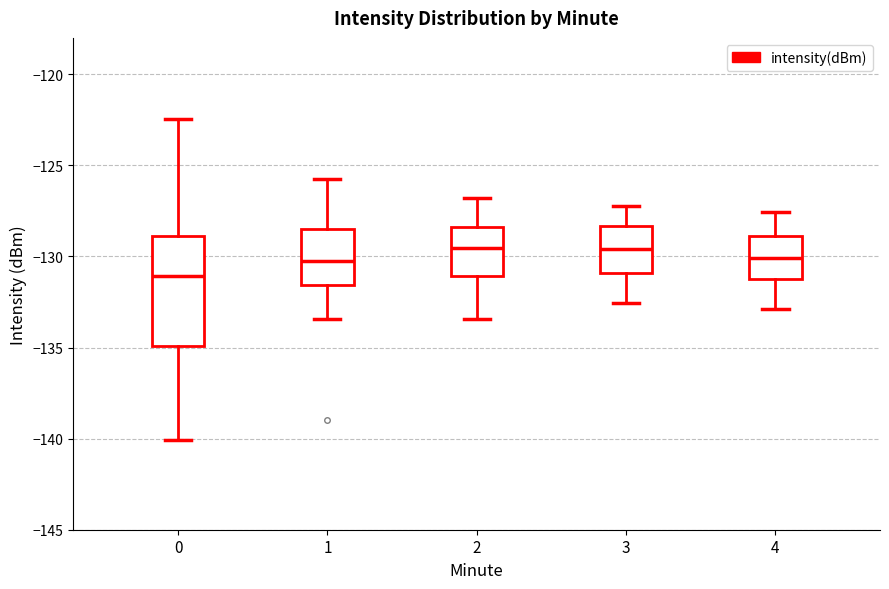

Which box's median line is the lowest?

0